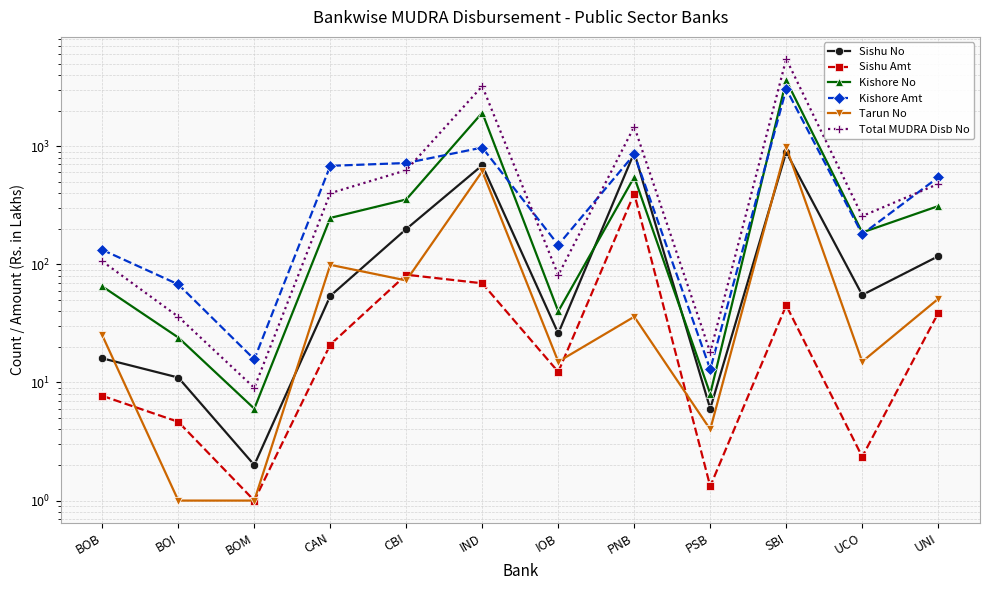

What is the maximum value shown in the chart?

5473.0